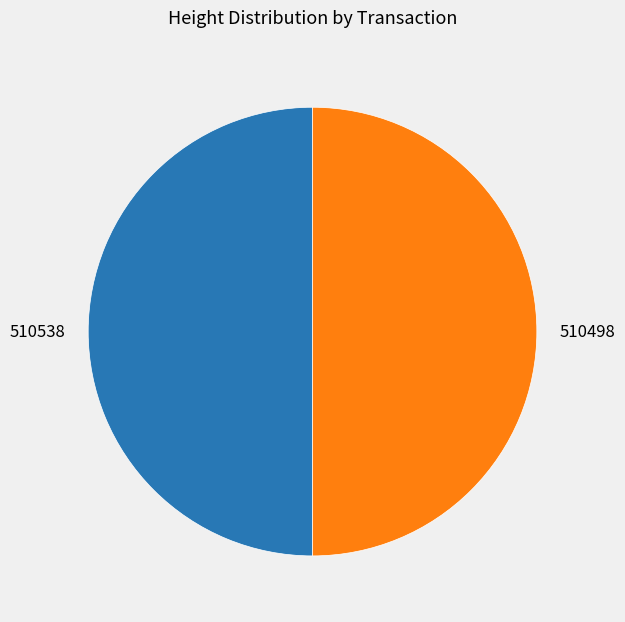

Is it true that 510498 is 50% of the pie?

True